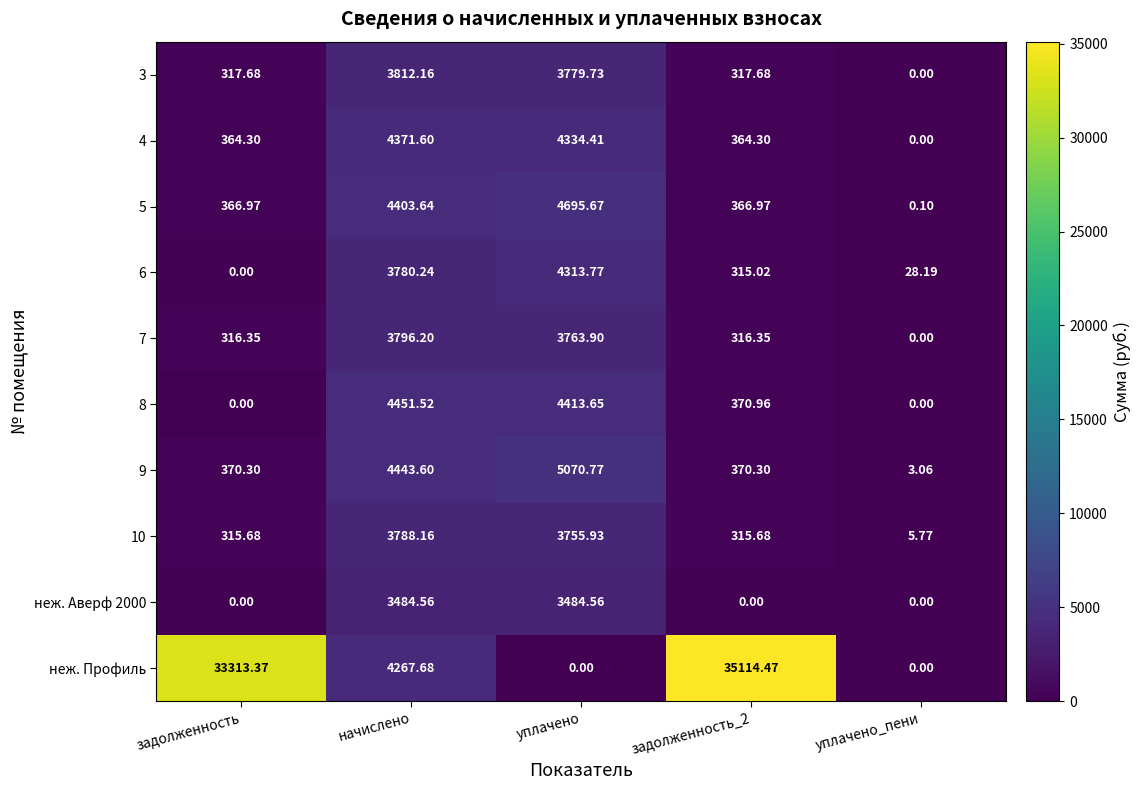

How many categories are shown in the chart?

5